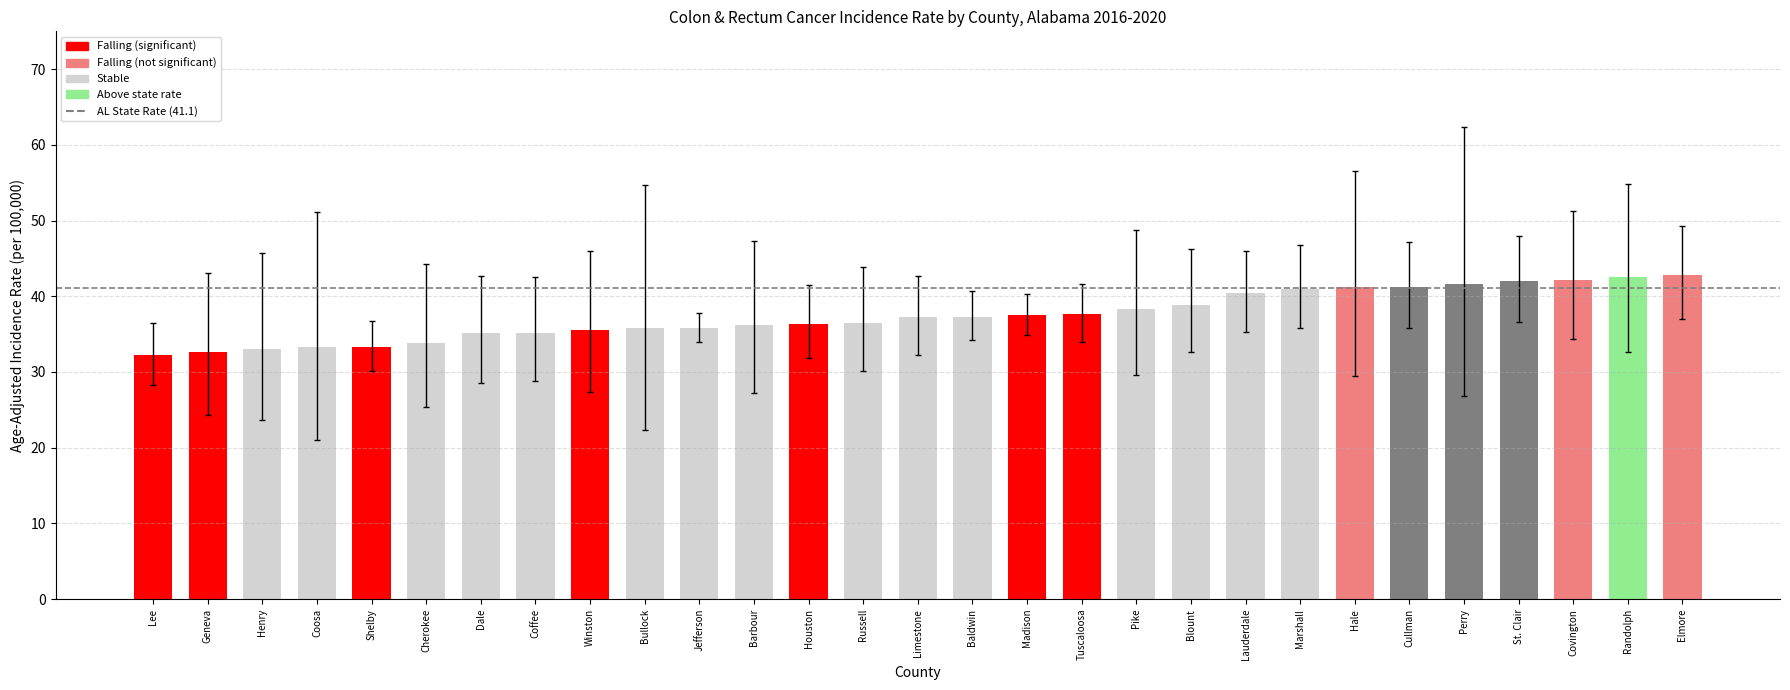

What is the minimum value for Lower 95% CI?

21.0